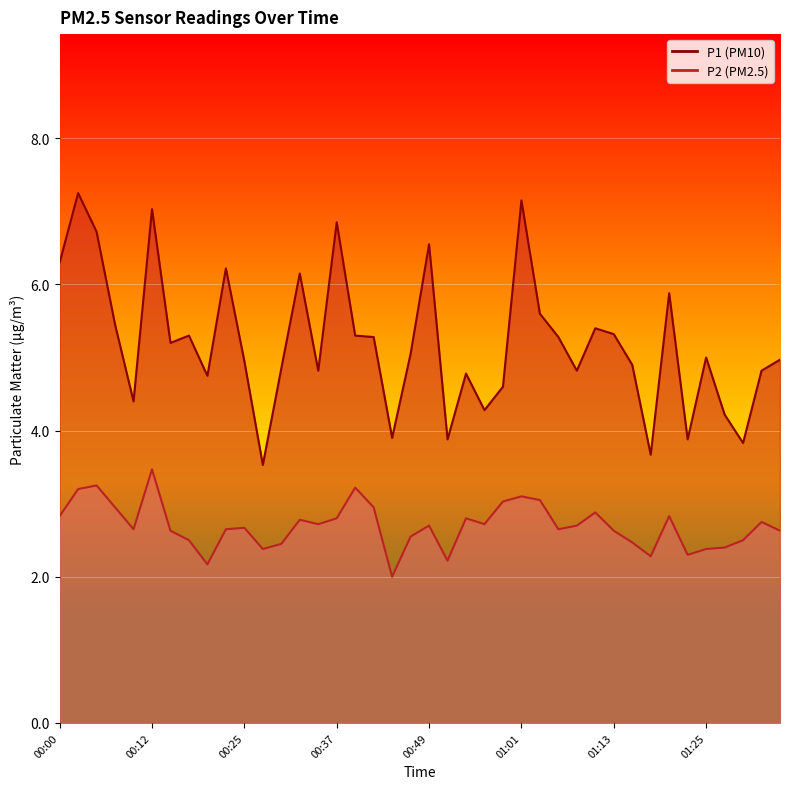

Which series has the widest spread of values?

P1